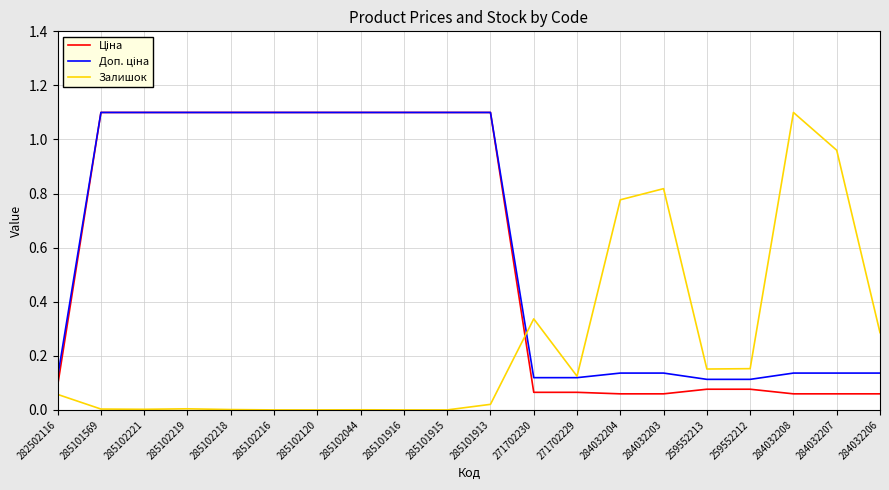

At how many categories does at least one series exceed 0?

20